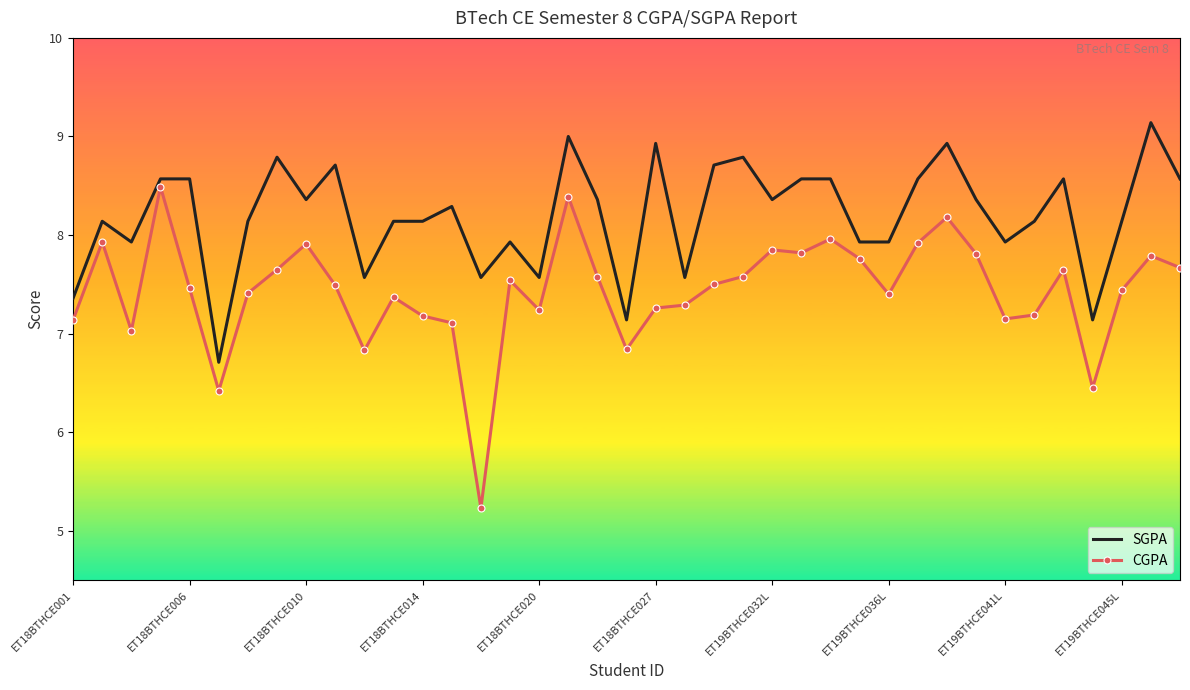

List the series in order of their overall mean, highest first.

SGPA, CGPA